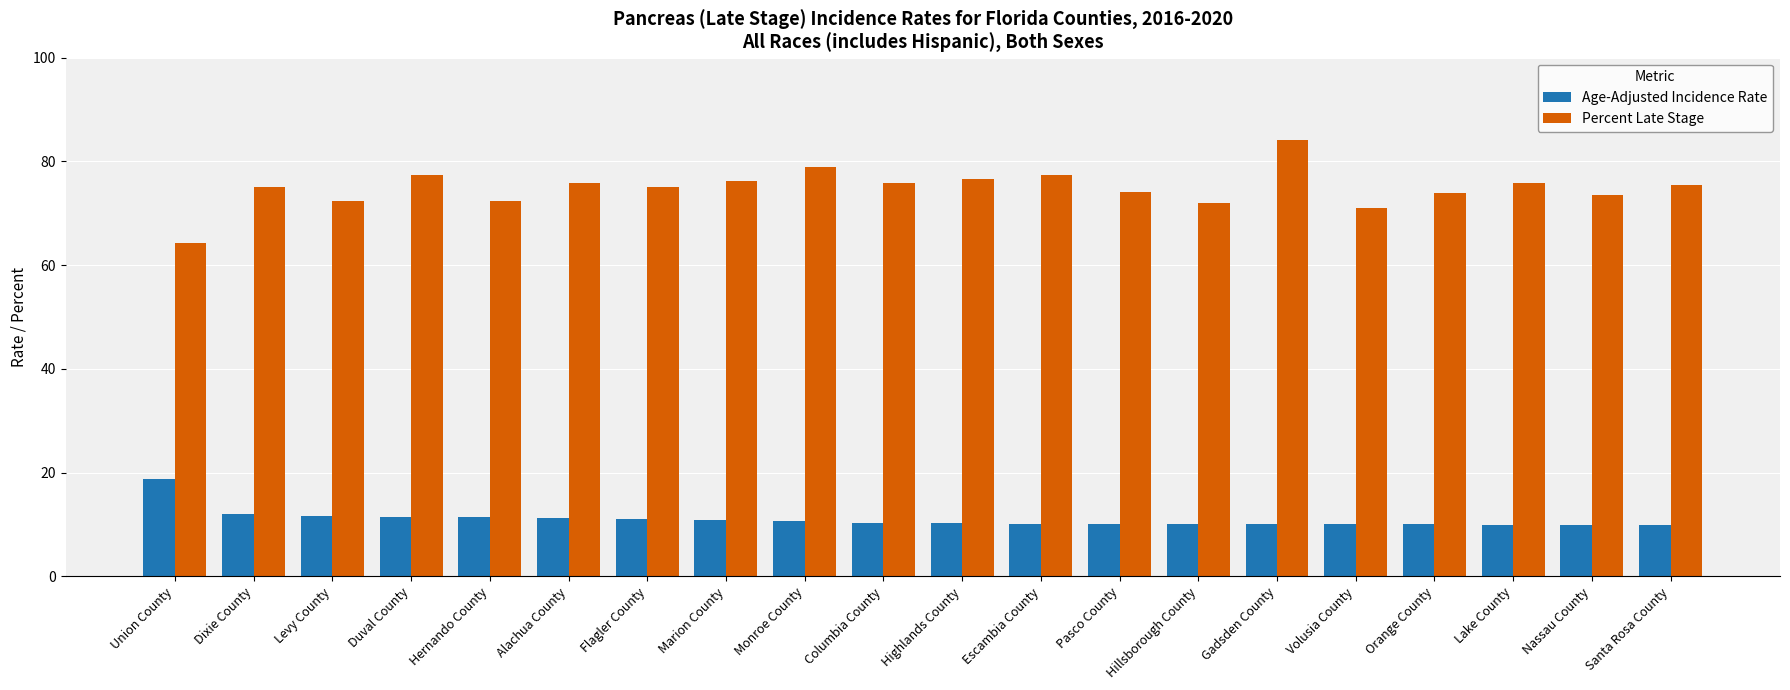

How many bars are there in each group?

2